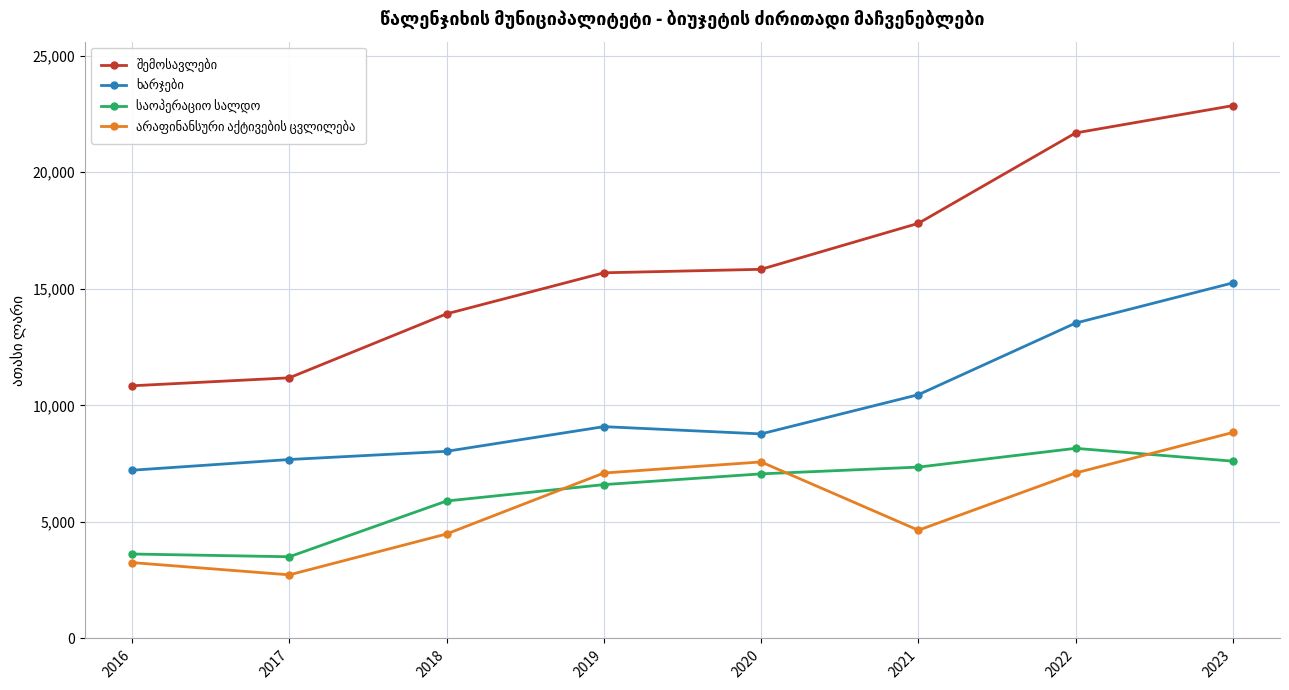

What is the minimum value shown in the chart?

2728.8